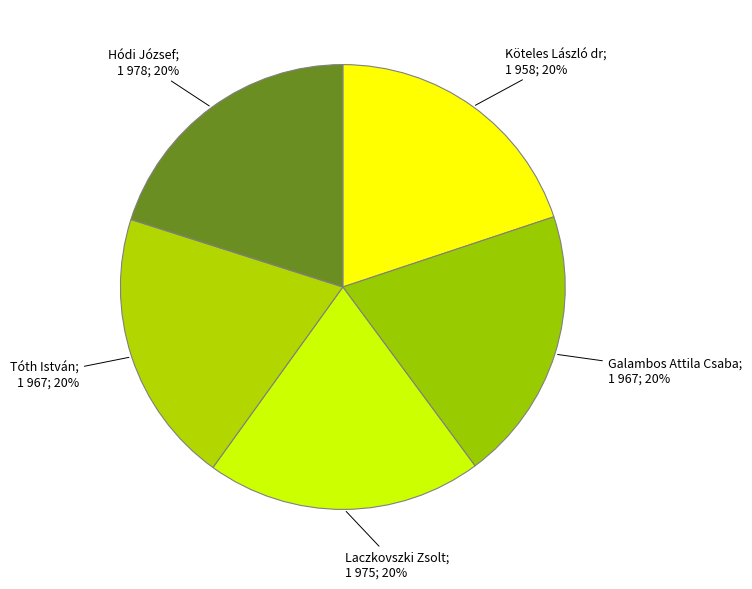

How many slices are in this pie chart?

5